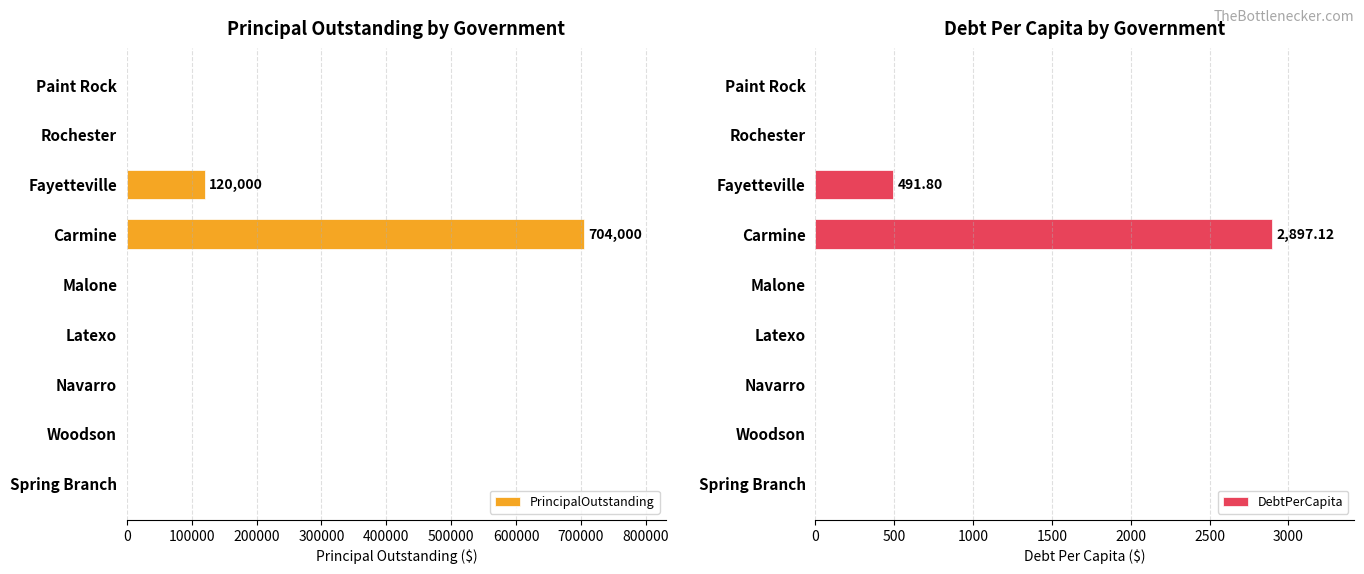

Does the chart contain stacked bars?

No